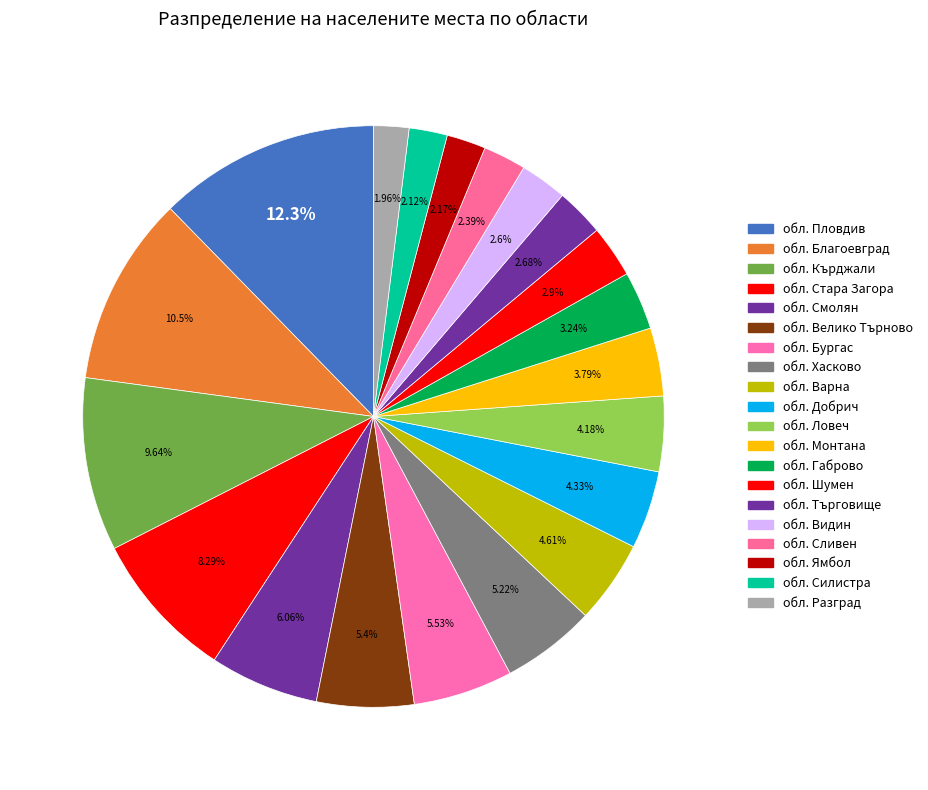

Count the number of slices in the pie.

20